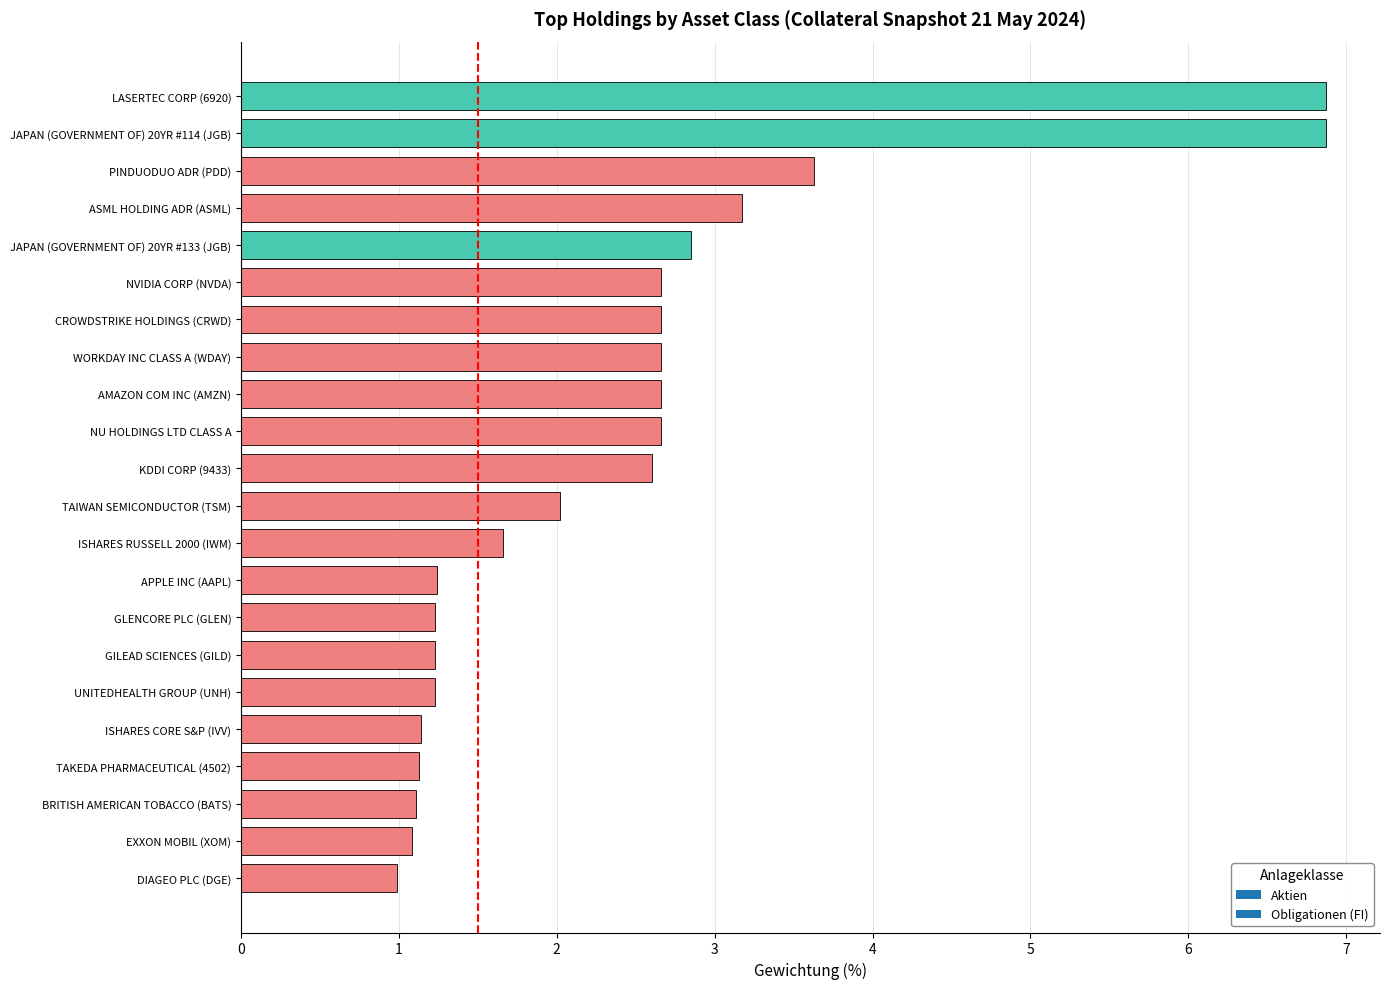

What is the greatest value displayed?

6.9